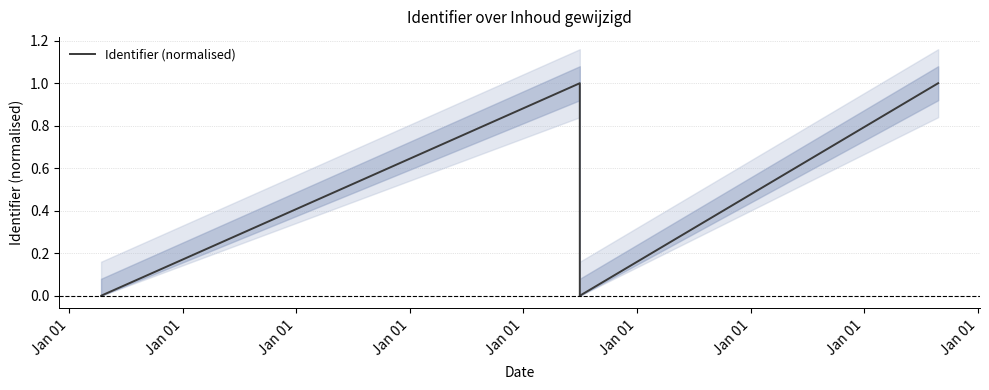

At which category does the chart reach its minimum across all series?

Jan 01